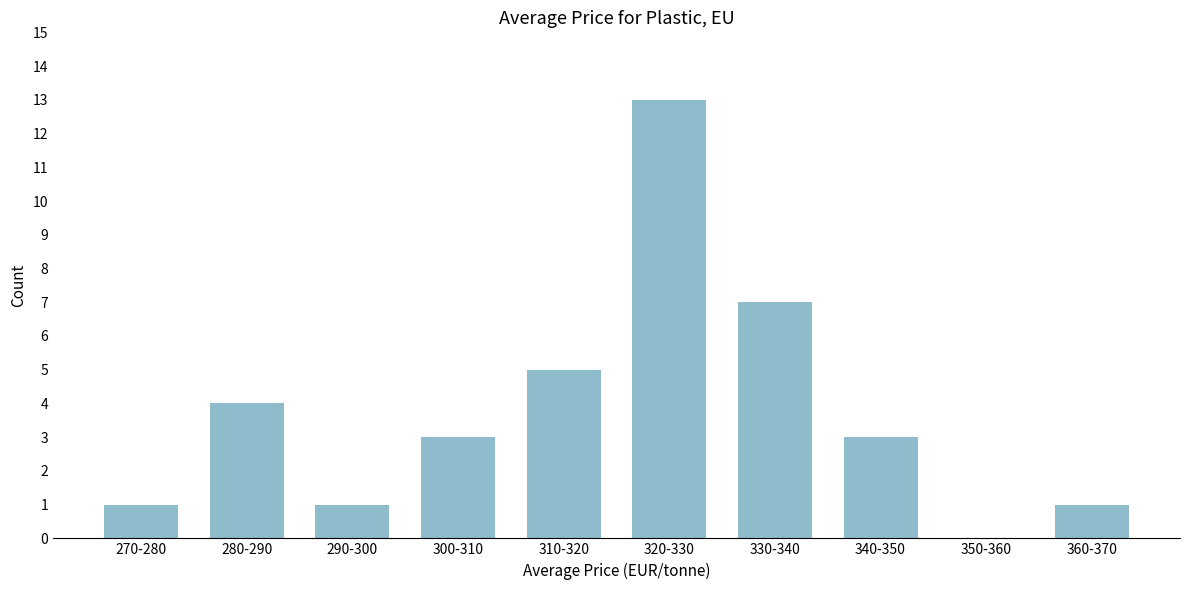

Reading left to right, list all the values displayed in this chart.

270-280=1	280-290=4	290-300=1	300-310=3	310-320=5	320-330=13	330-340=7	340-350=3	350-360=0	360-370=1